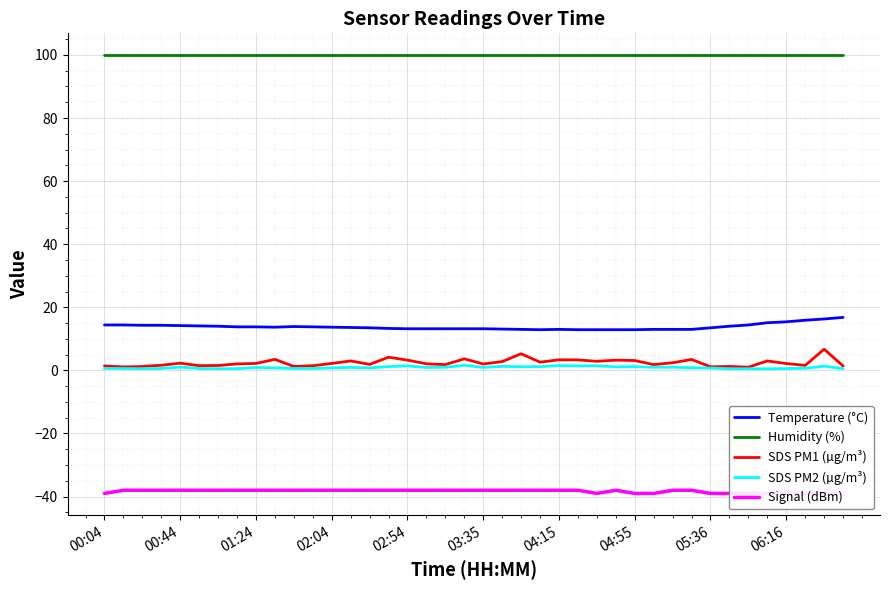

True or false: Humidity (%) and Temperature (°C) cross at least once.

False